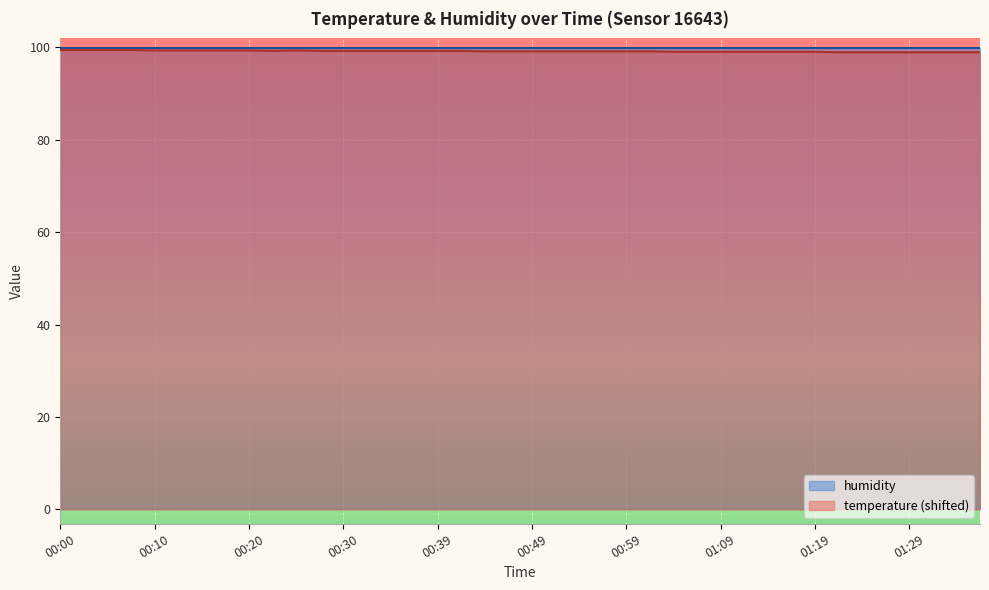

How many data points are less than 99?

7